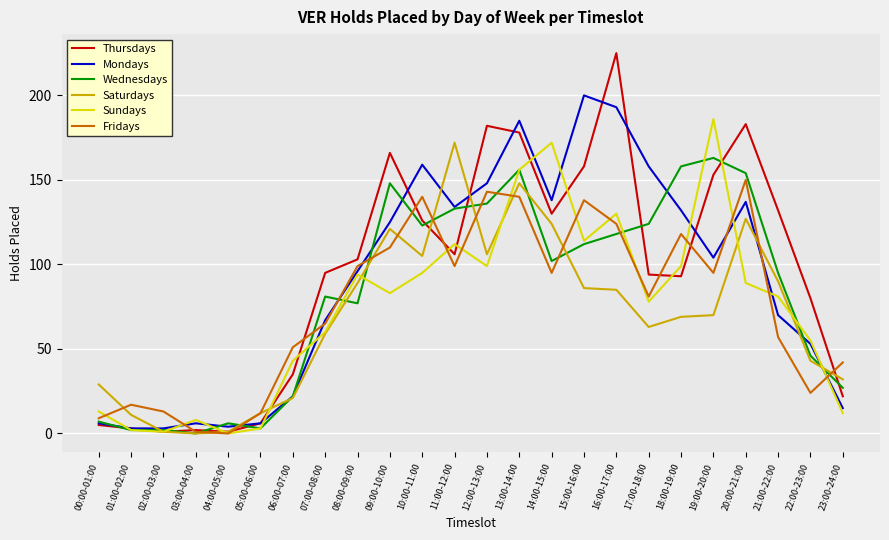

True or false: Mondays has a value of 107 at 07:00-08:00.

False